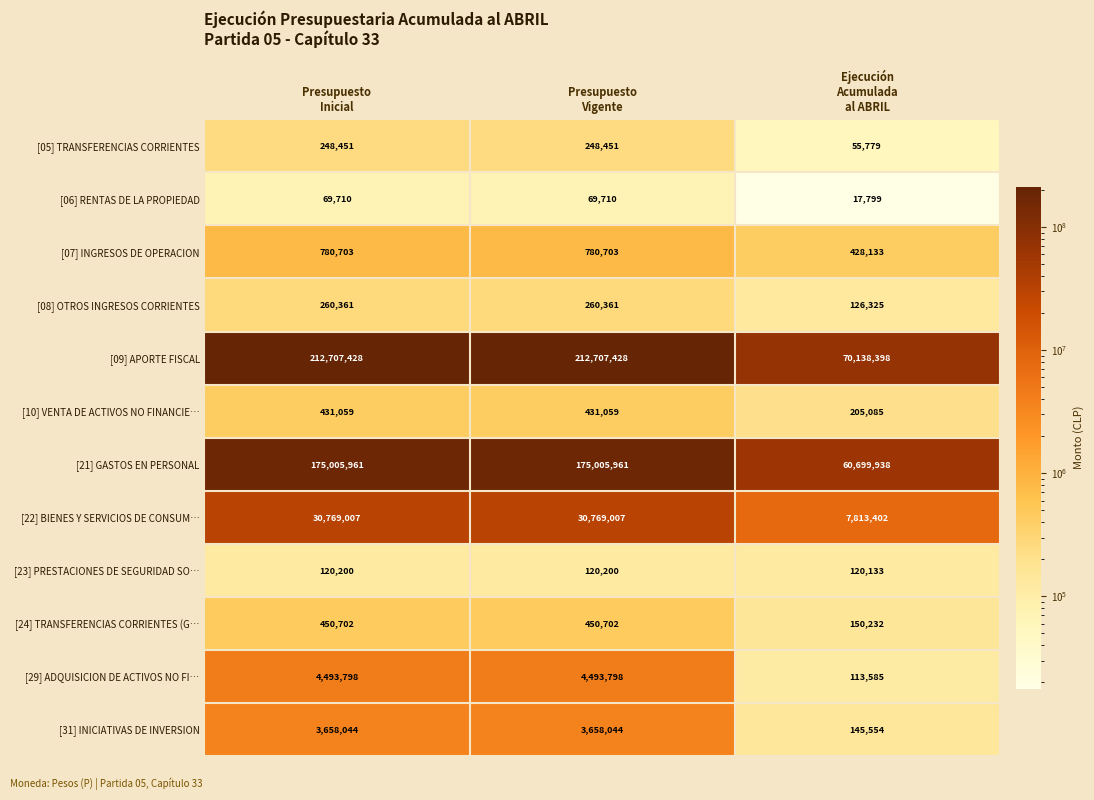

What is the greatest value displayed?

212707428